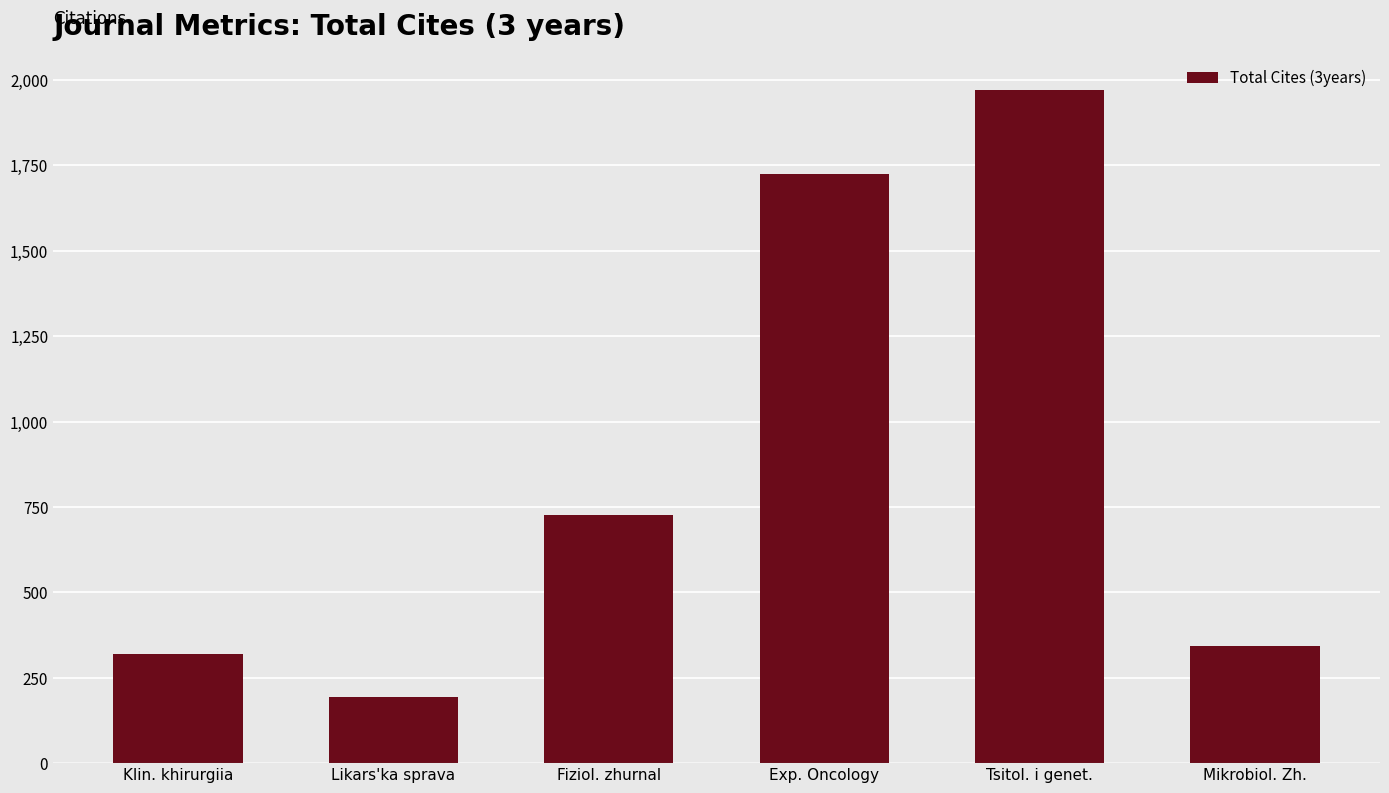

Reading left to right, list all the values displayed in this chart.

Klin. khirurgiia=320	Likars'ka sprava=194	Fiziol. zhurnal=726	Exp. Oncology=1725	Tsitol. i genet.=1972	Mikrobiol. Zh.=343